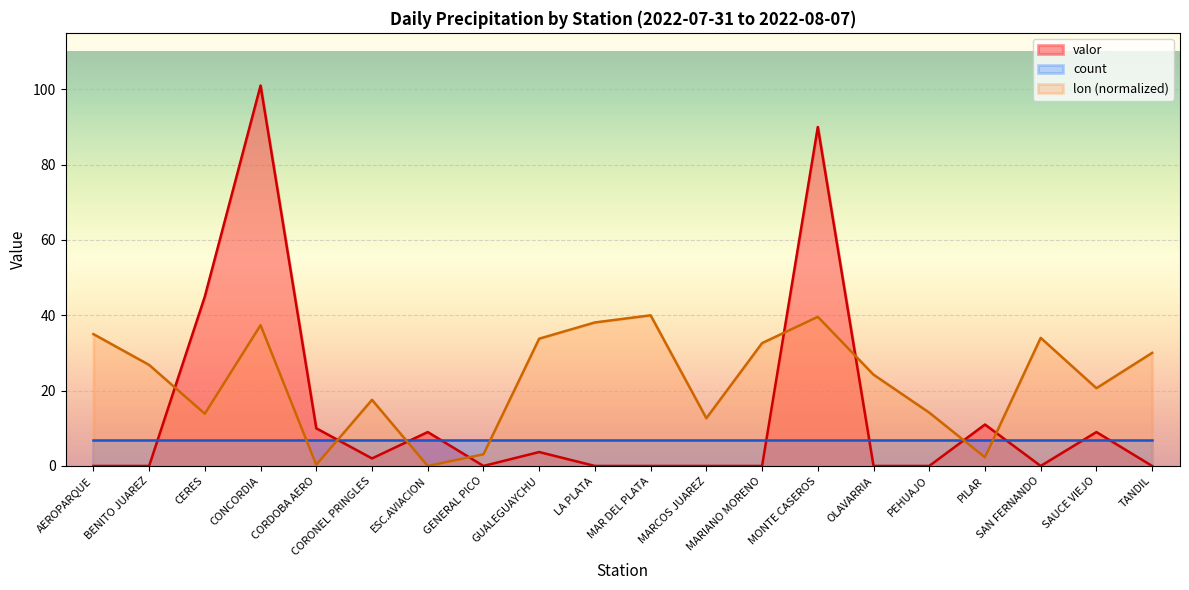

What value does the valor series have at CORONEL PRINGLES?

2.0